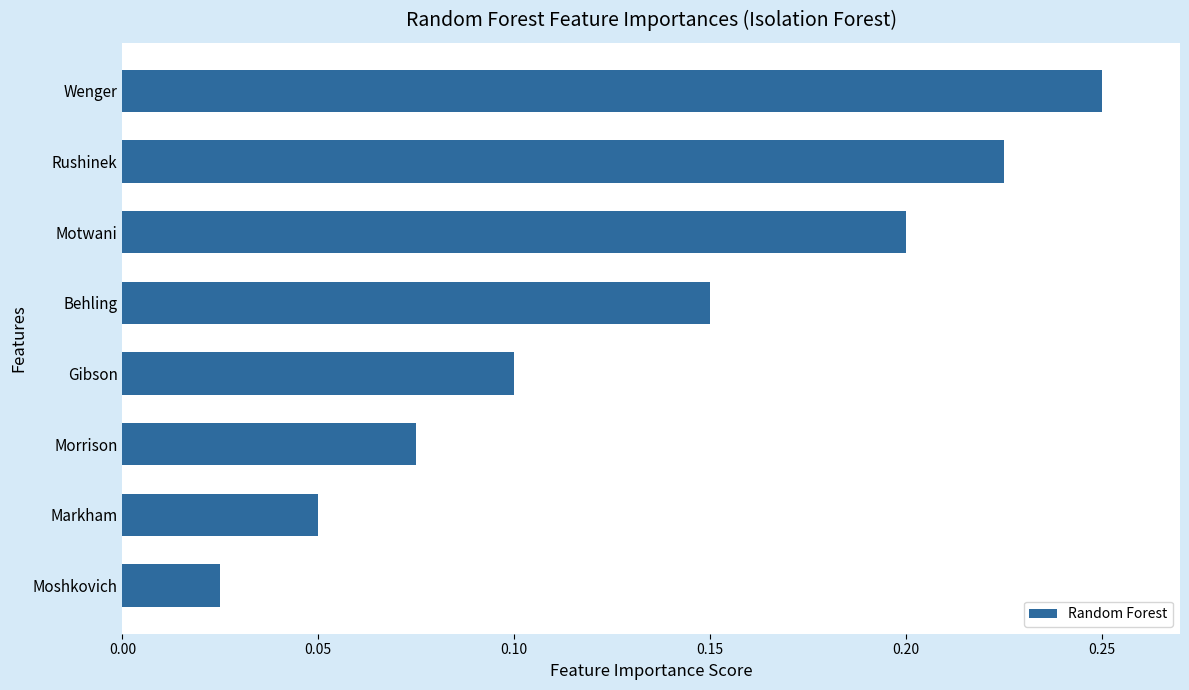

How many bars are there in total?

8